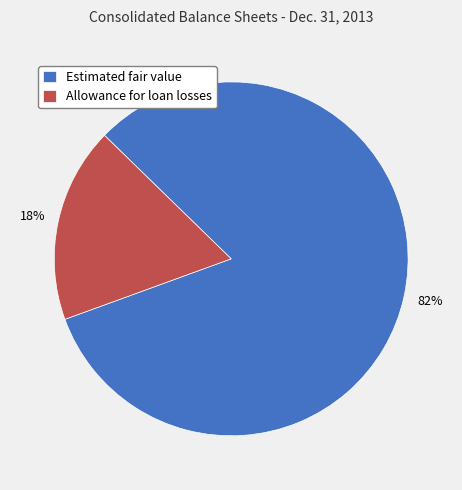

Is there a majority slice in this chart?

Yes